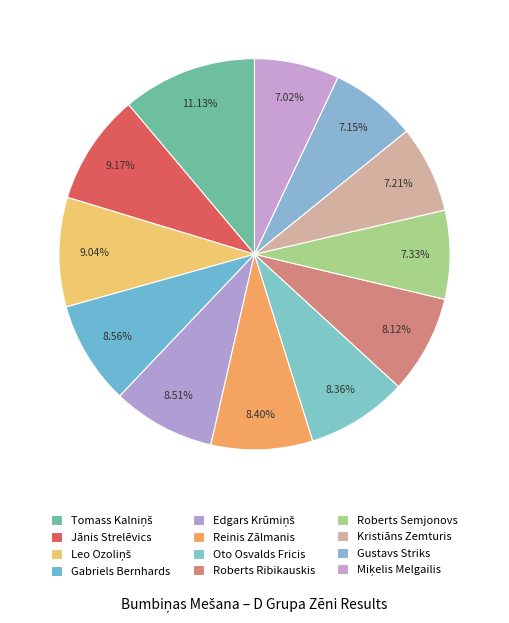

Count the number of slices in the pie.

12